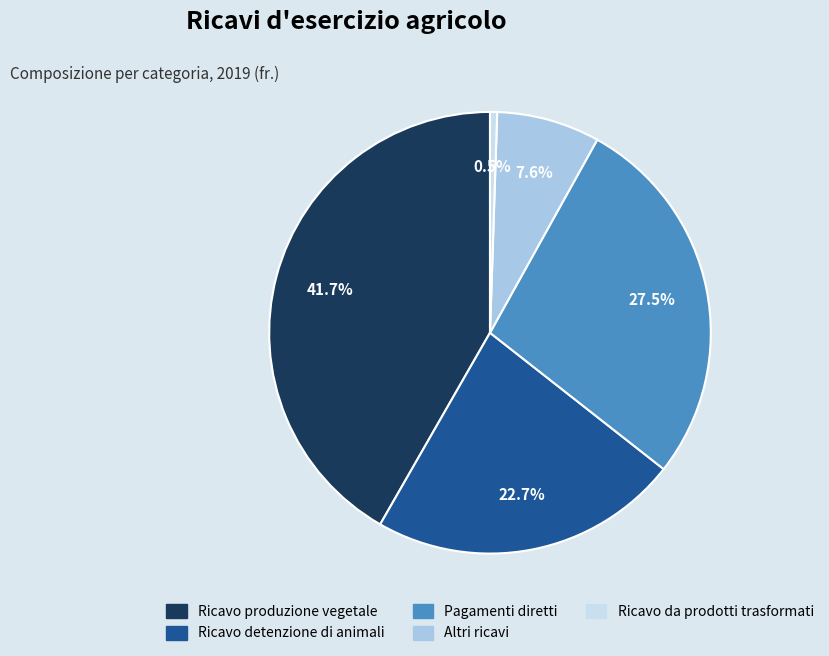

What is the ratio of the value at Ricavo produzione vegetale to the value at Ricavo detenzione di animali?

1.8